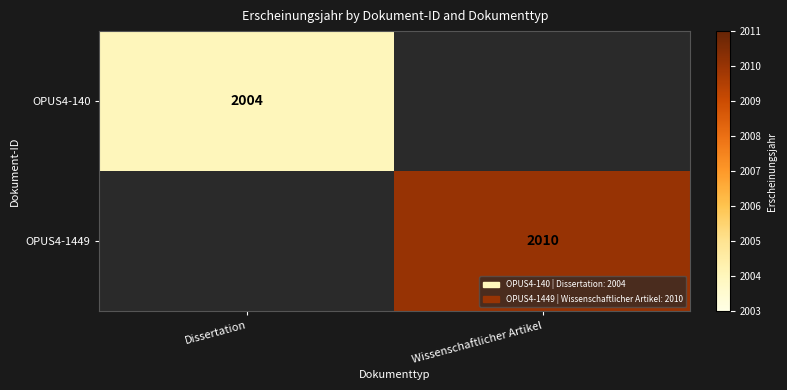

What is the total value across all series at Wissenschaftlicher Artikel?

2010